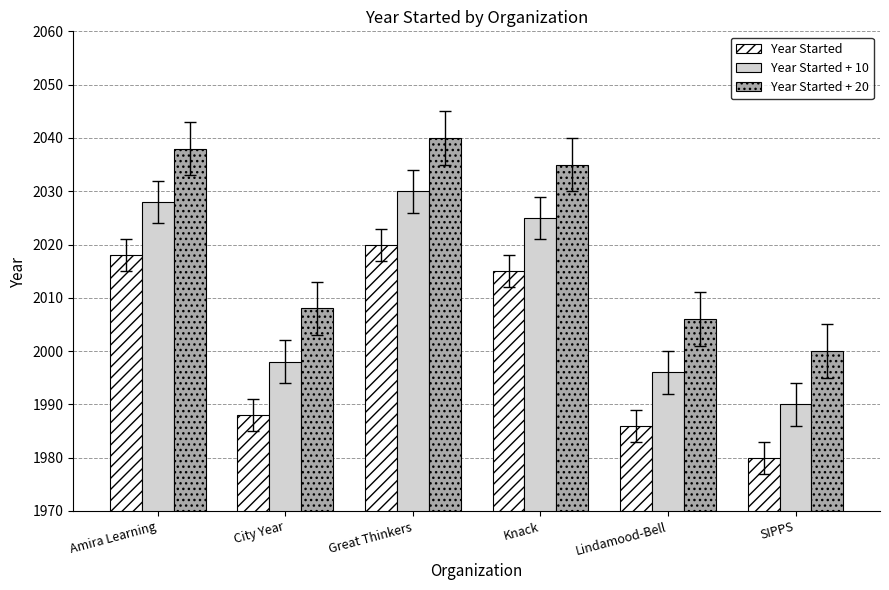

Does the chart contain any negative values?

No